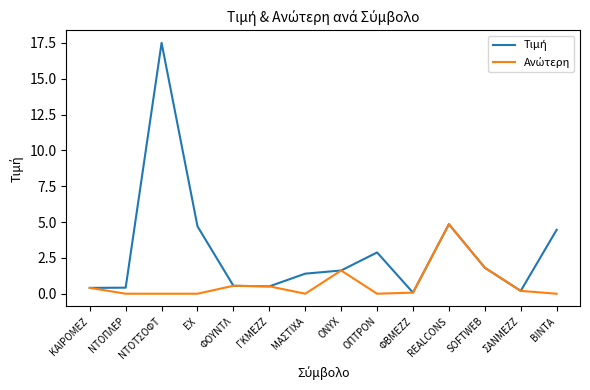

What is the greatest value displayed?

17.5